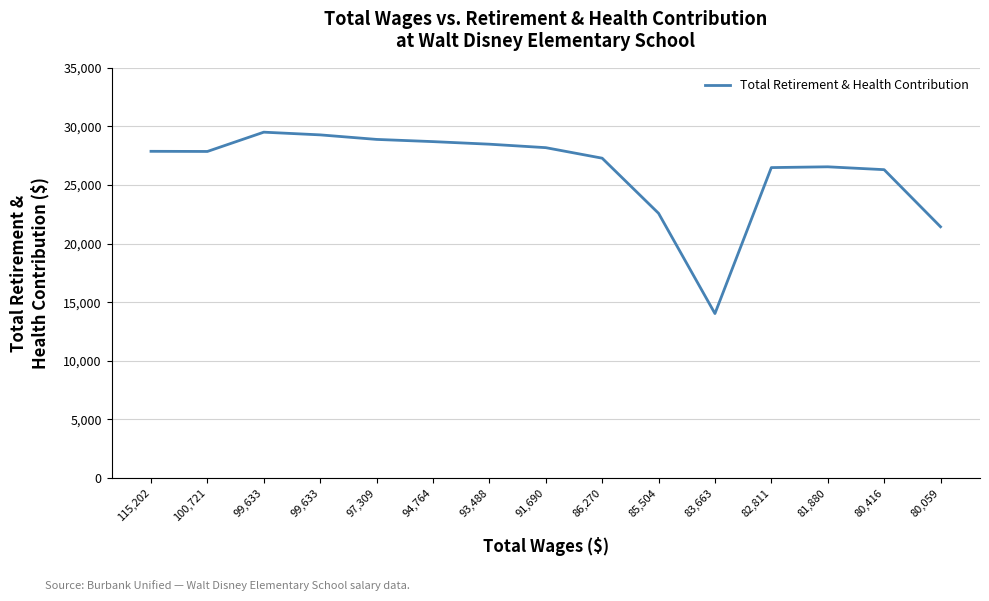

What is the label of the 12th point from the left?

82,811